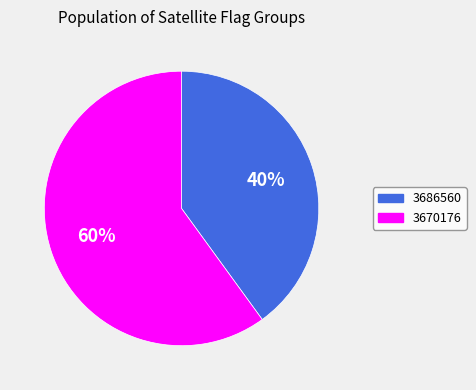

Which slice represents more than half of the pie?

3670176